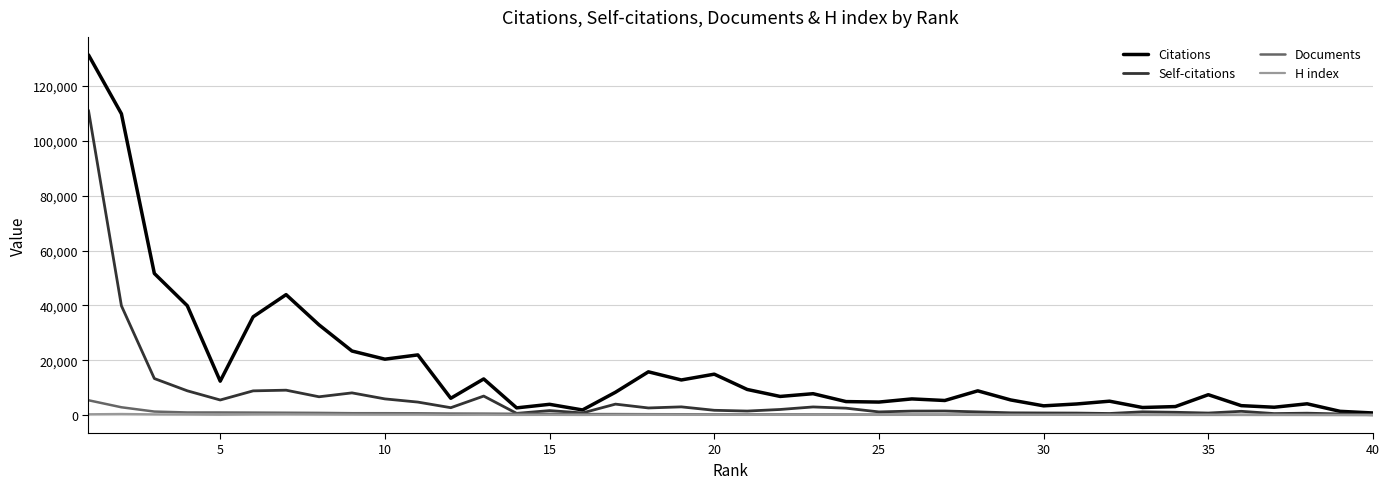

Which series has the widest spread of values?

Citations